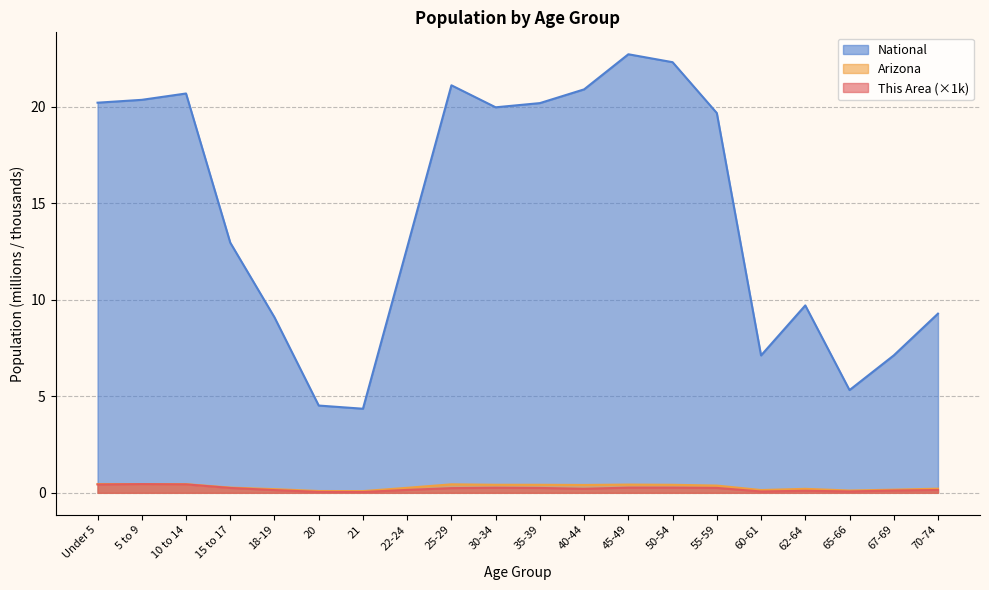

Where is the first local maximum for Arizona?

25-29